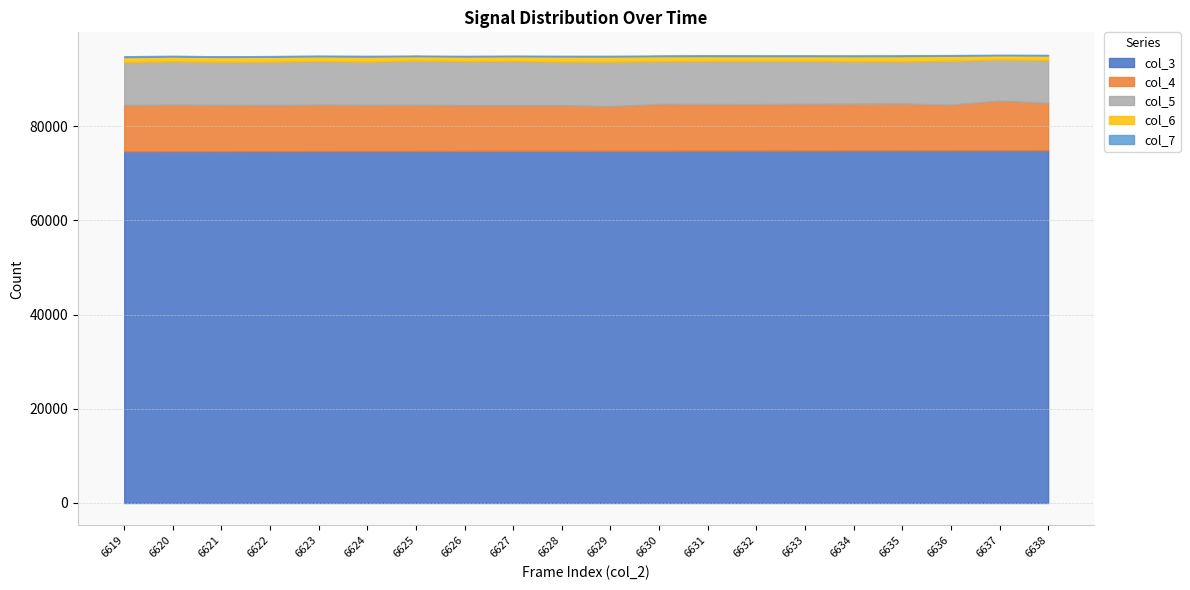

What is the difference between the col_5 values at 6630 and 6633?

76